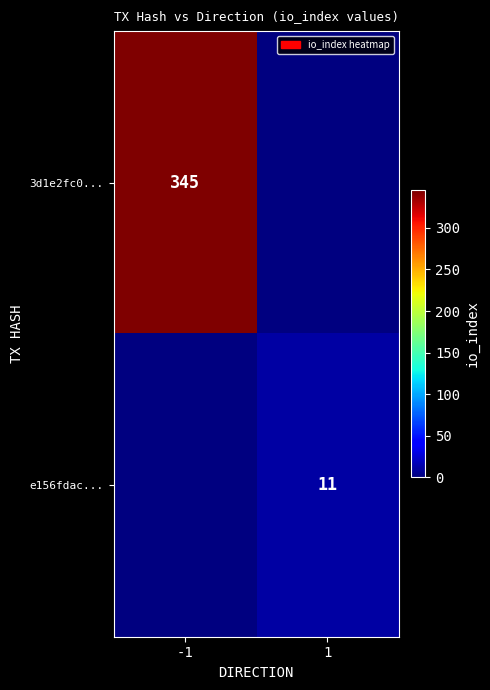

True or false: e156fdac... has a value of 8 at 1.

False